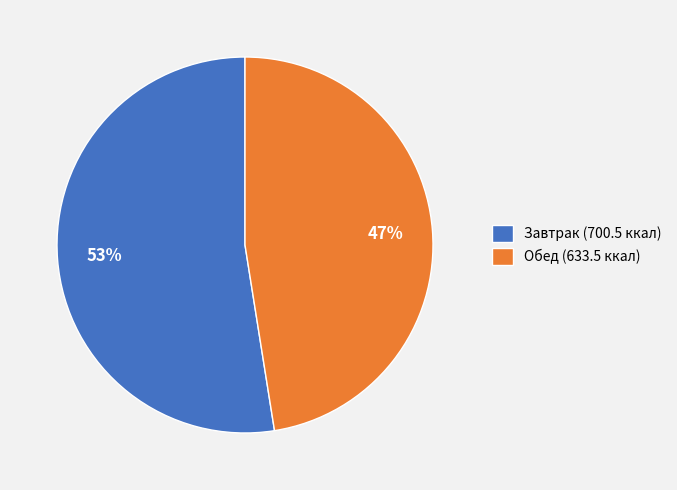

To the nearest percent, what is the average slice percentage?

50%